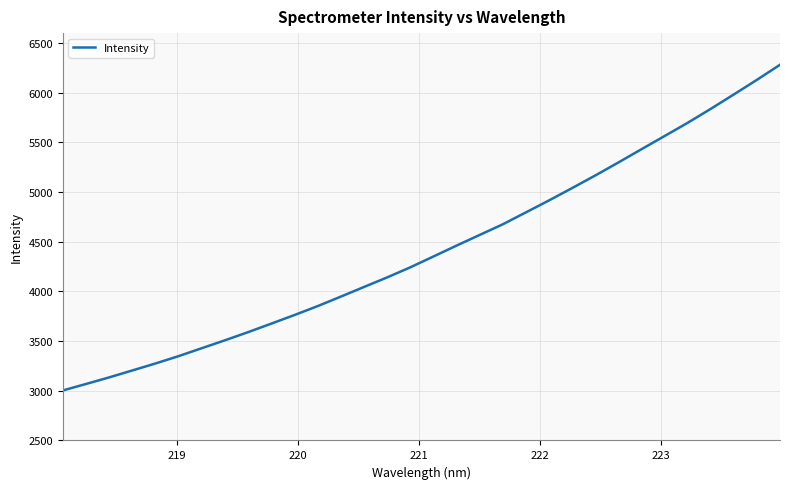

What is the difference between the maximum and minimum values?

3277.7